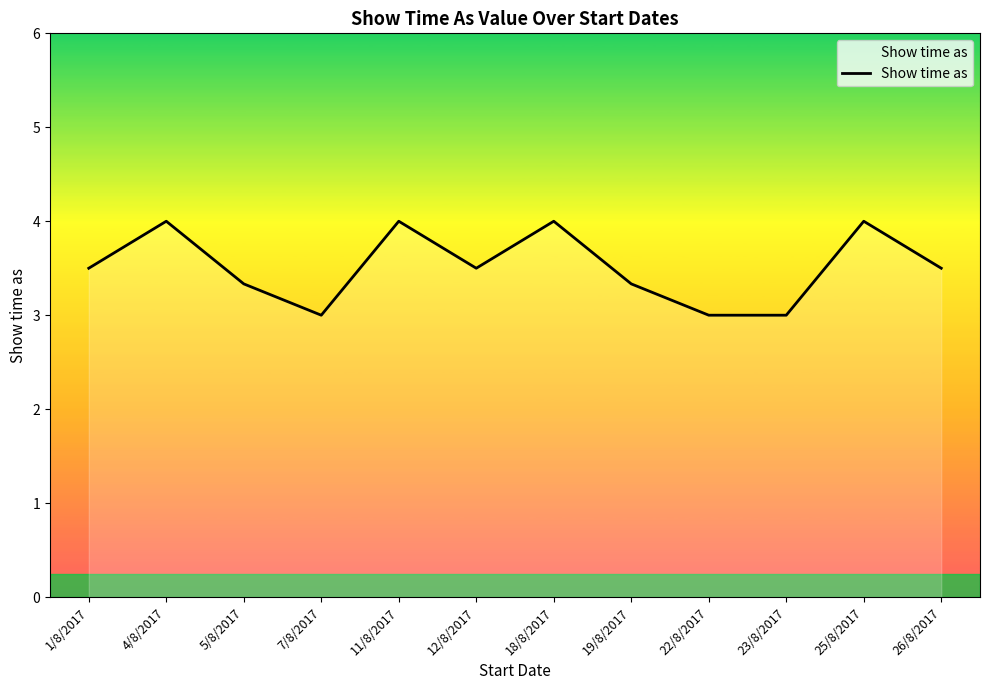

True or false: there are more than 2 points higher than both neighbors.

True